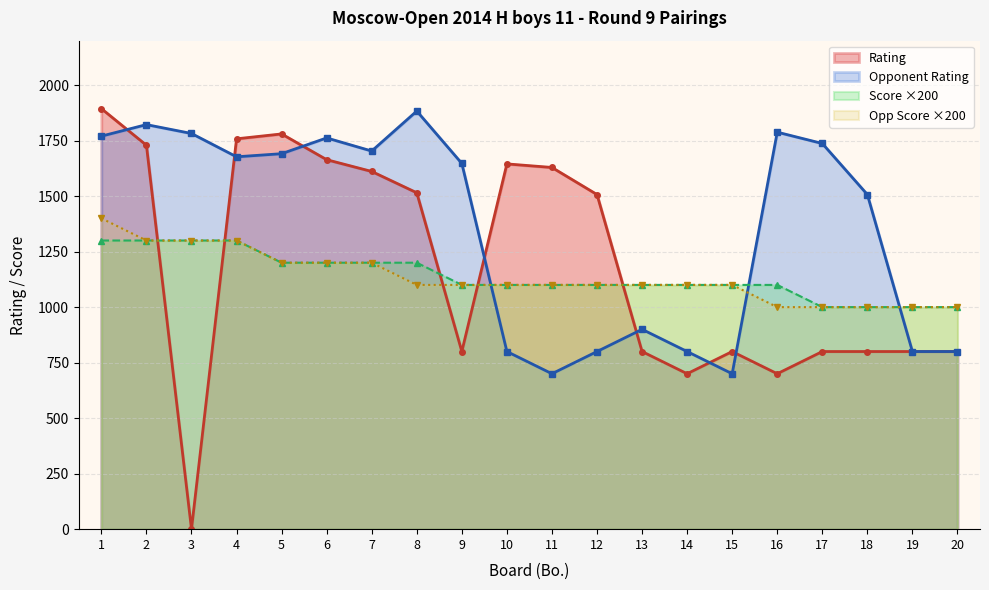

Which has a higher value, 13 or 5?

5